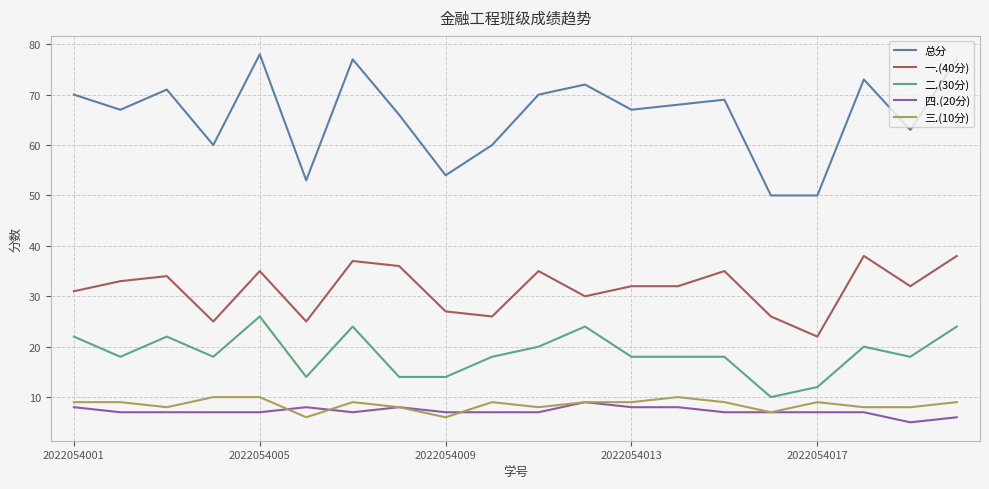

True or false: 总分 and 四.(20分) intersect in this chart.

False